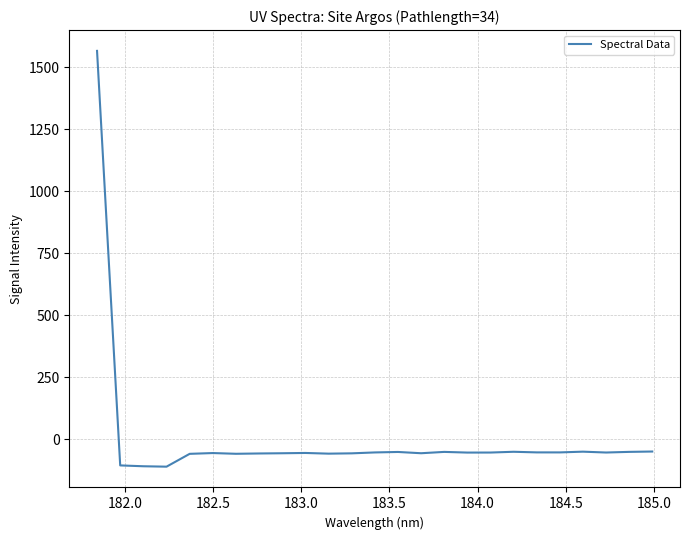

What is the smallest value displayed?

-110.5